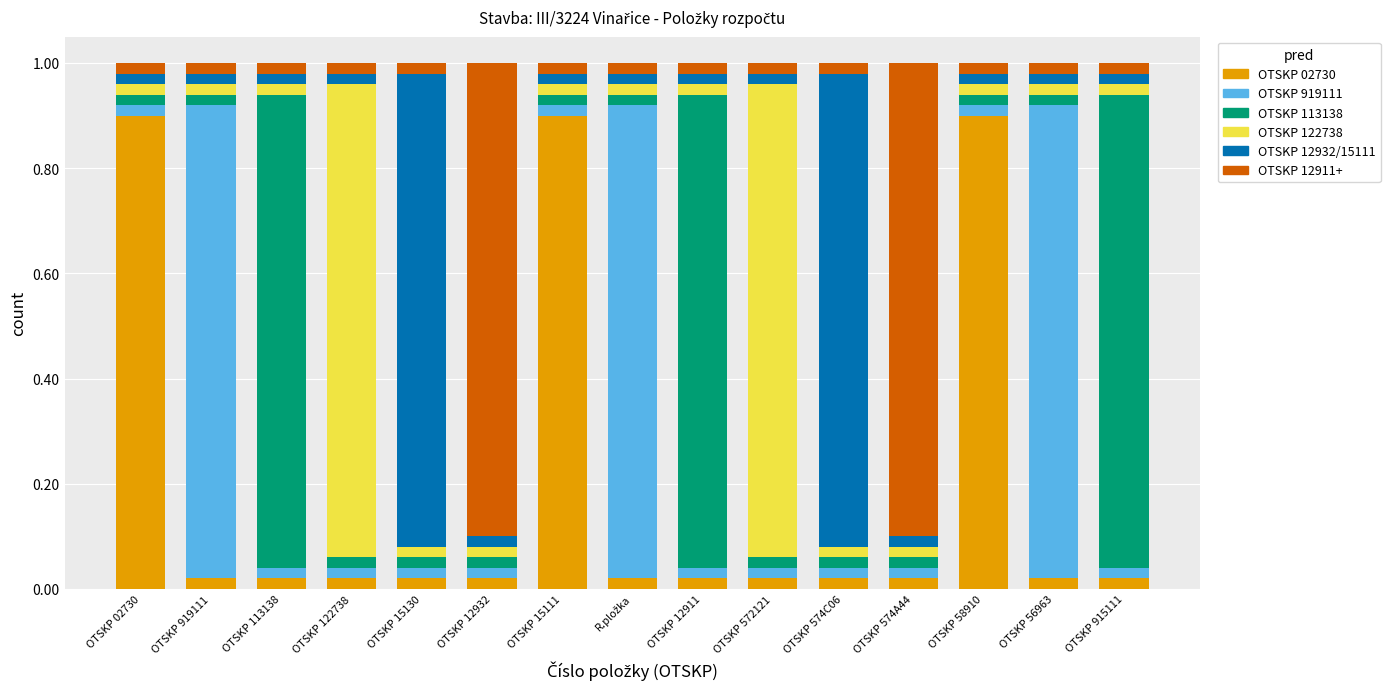

Does the chart contain any negative values?

No